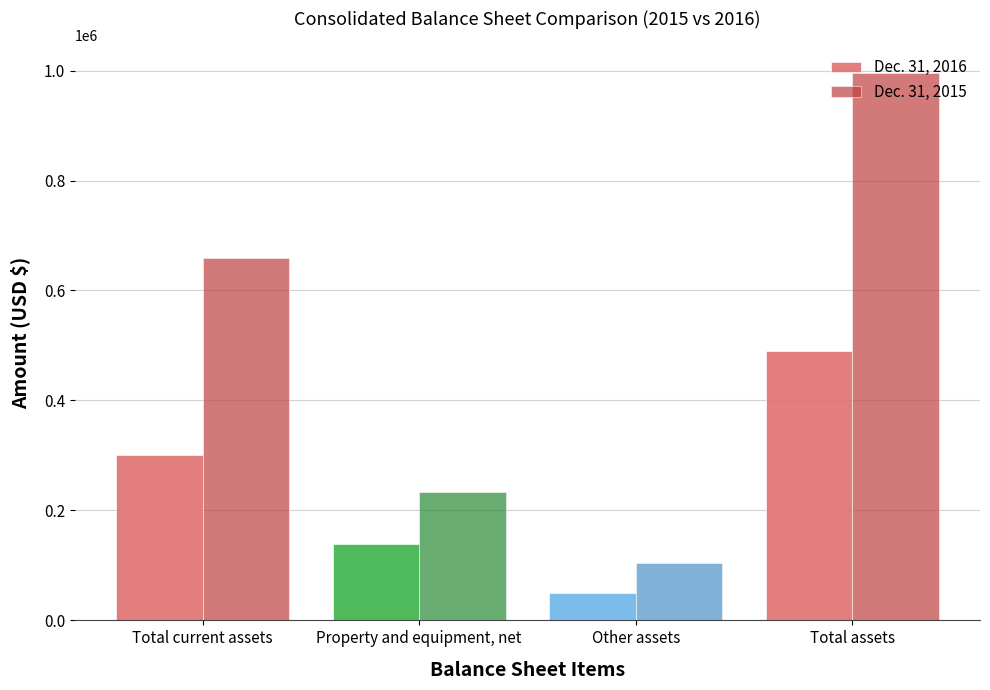

Rank the categories by Dec. 31, 2015 value from lowest to highest.

Other assets, Property and equipment, net, Total current assets, Total assets